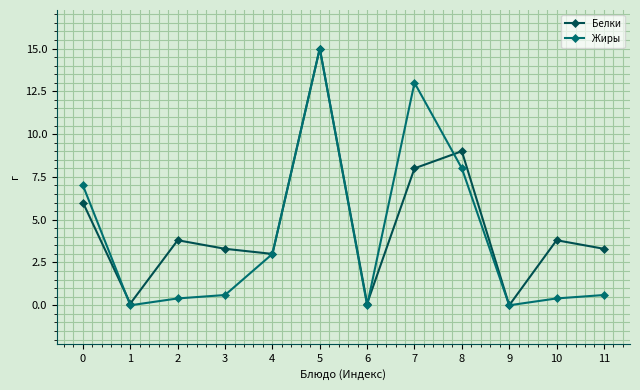

Where is the first local minimum for Белки?

1